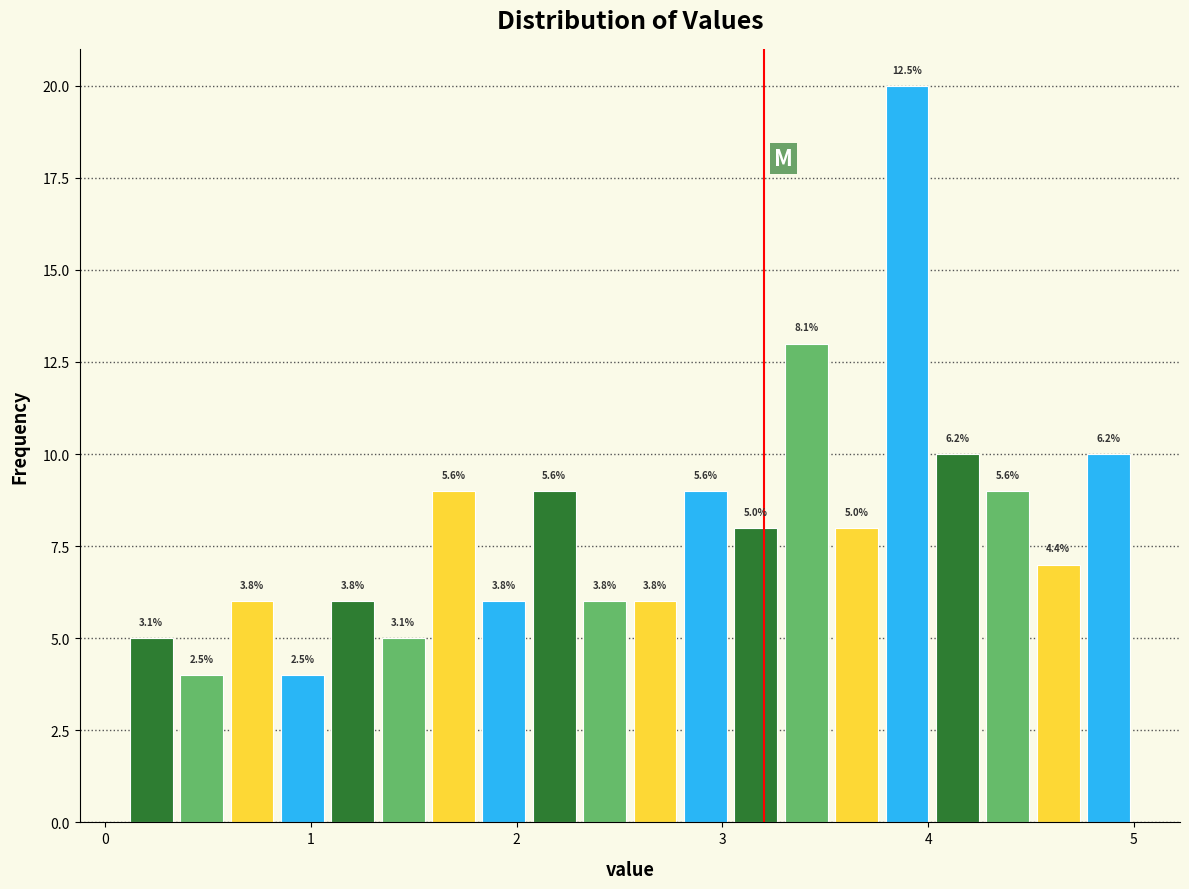

Read against the x-axis, roughly where is the centre of the tallest bar?

3.9